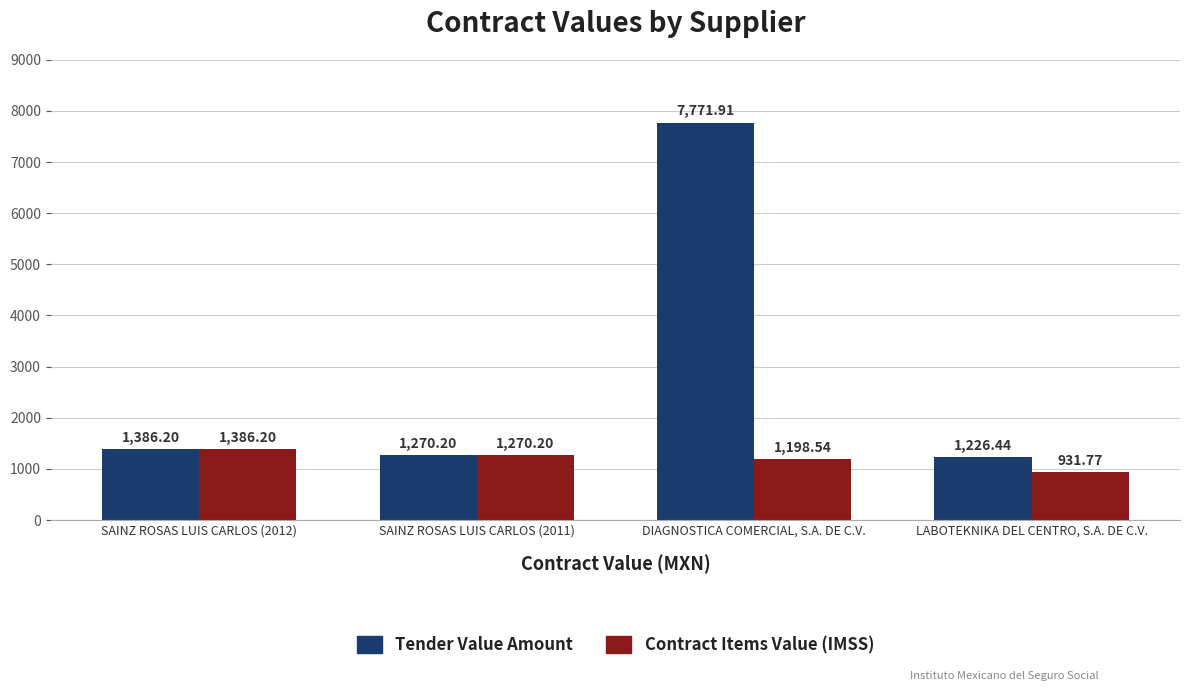

What is the total value across all series at SAINZ ROSAS LUIS CARLOS (2011)?

2540.4